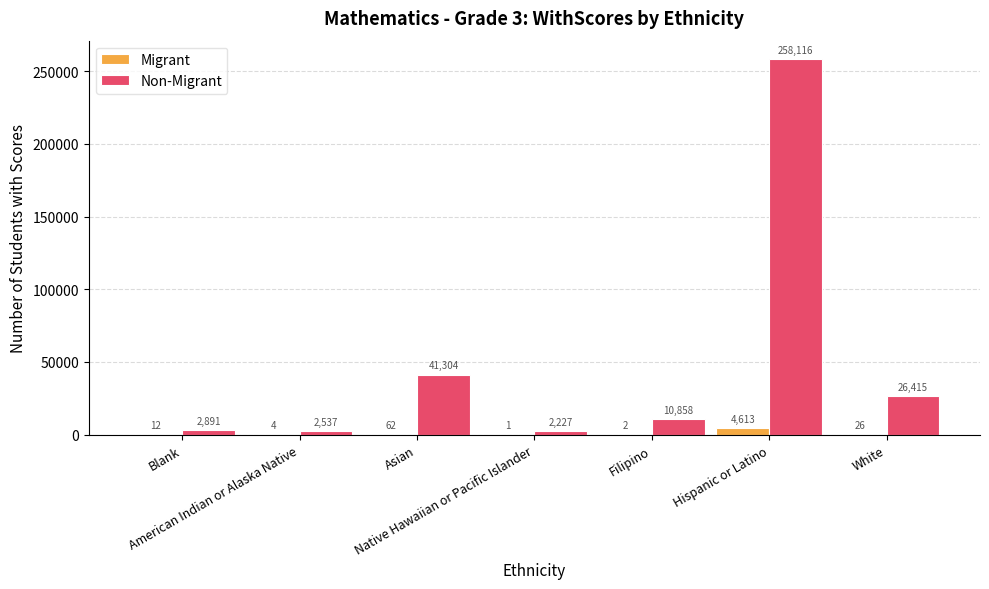

What is the greatest value displayed?

258116